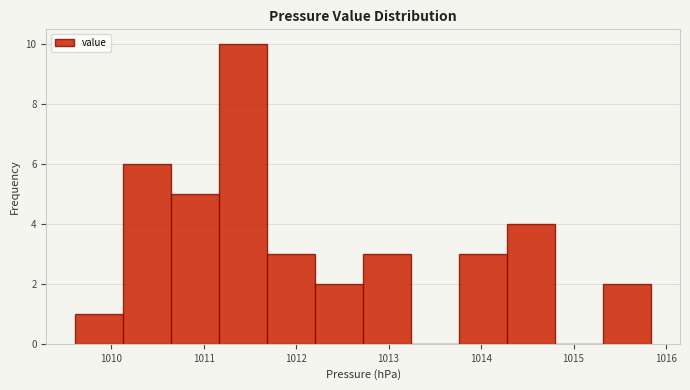

Reading left to right, transcribe this chart: for each bar, give the range it covers on the x-axis and its height. Neither the bar edges nor the heights are printed on the chart, so give them approximately, as read against the axes.

1009.6 to 1010.1: 1
1010.1 to 1010.6: 6
1010.6 to 1011.2: 5
1011.2 to 1011.7: 10
1011.7 to 1012.2: 3
1012.2 to 1012.7: 2
1012.7 to 1013.2: 3
1013.2 to 1013.8: 0
1013.8 to 1014.3: 3
1014.3 to 1014.8: 4
1014.8 to 1015.3: 0
1015.3 to 1015.8: 2